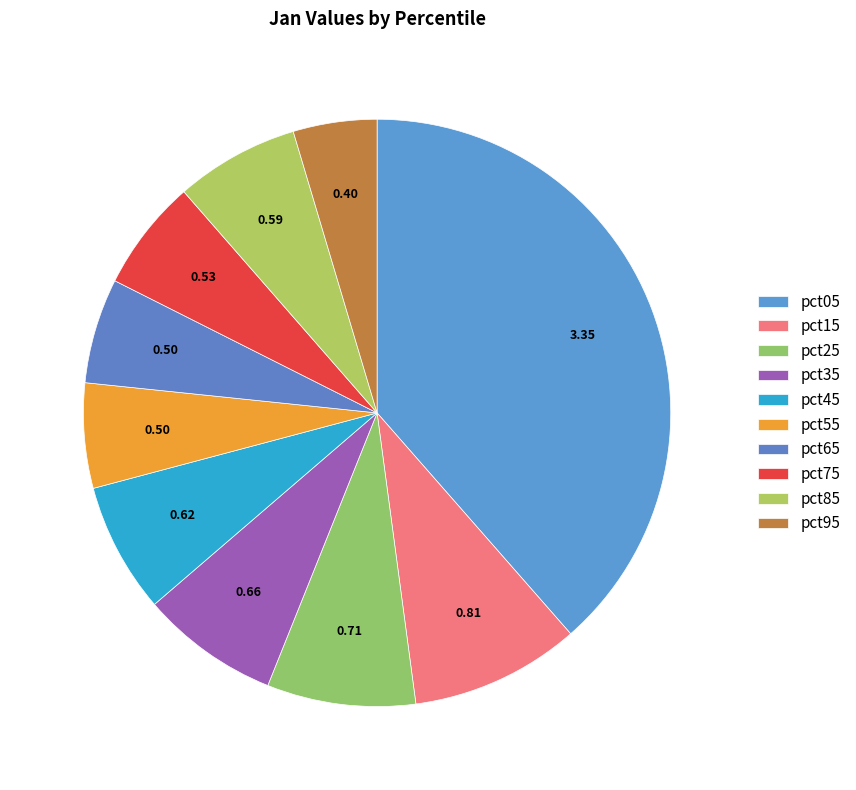

How many segments does this pie chart have?

10